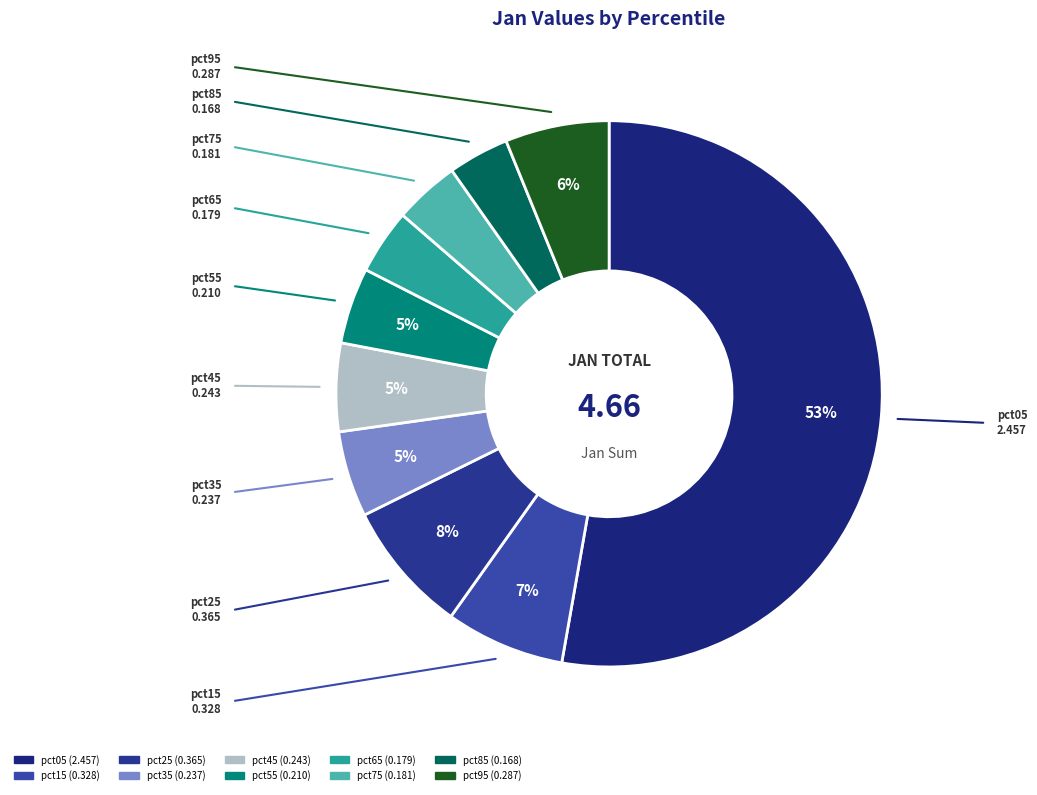

To the nearest percent, what is the difference between the largest and smallest slice percentages?

49%